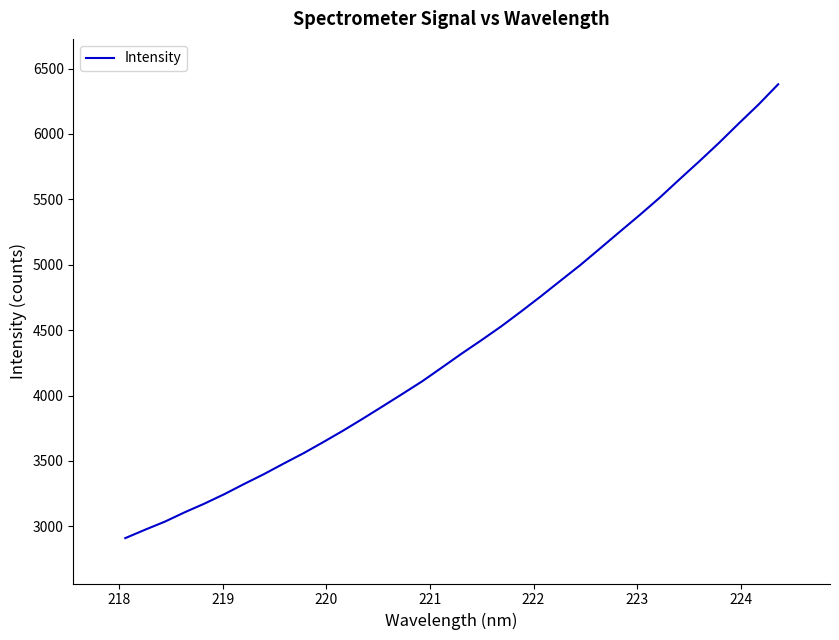

What is the maximum value shown in the chart?

6379.7